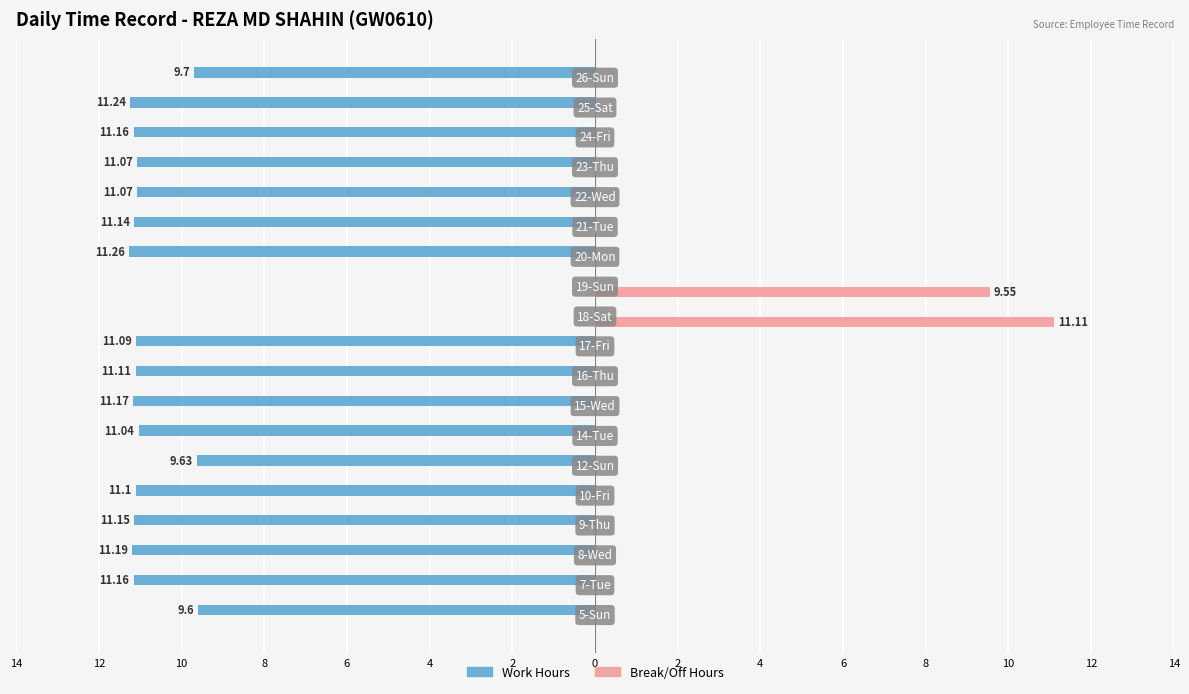

What are all the series names shown in the legend?

Work Hours, Break/Off Hours